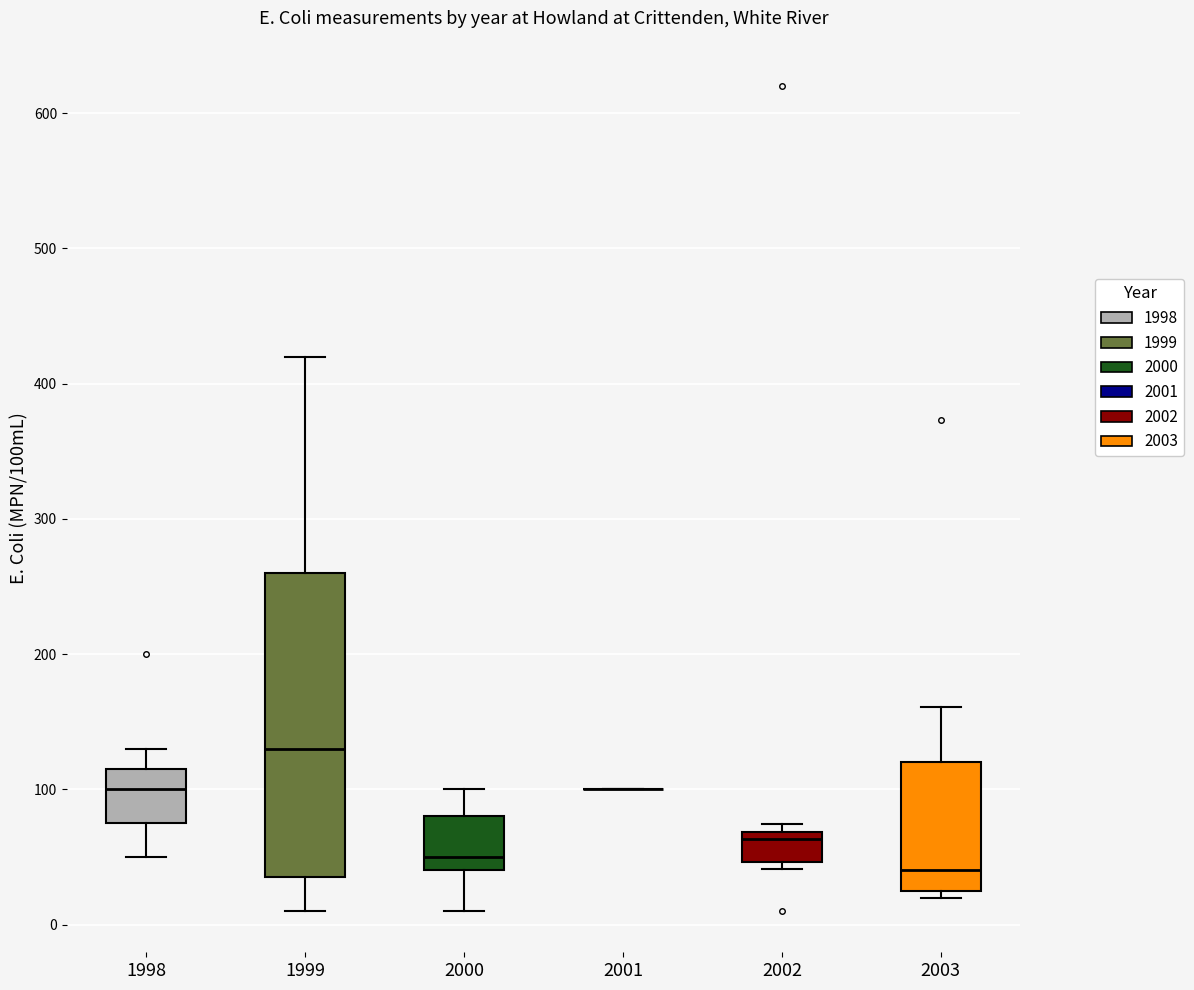

Reading left to right, read every box against the y-axis: the position of its median line, the range the box covers, and the ends of its whiskers. The values are not printed on the chart, so give them approximately, as read against the axis.

1998: median 100, box 80 to 120, whiskers 50 to 130
1999: median 130, box 40 to 260, whiskers 10 to 420
2000: median 50, box 40 to 80, whiskers 10 to 100
2001: box collapsed to a line at 100, whiskers 100 to 100
2002: median 60, box 50 to 70, whiskers 40 to 70 (just above the box's upper edge)
2003: median 40, box 30 to 120, whiskers 20 to 160